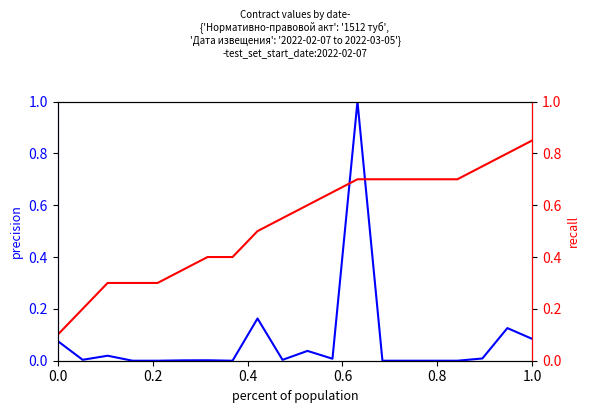

What is the greatest value displayed?

1.0